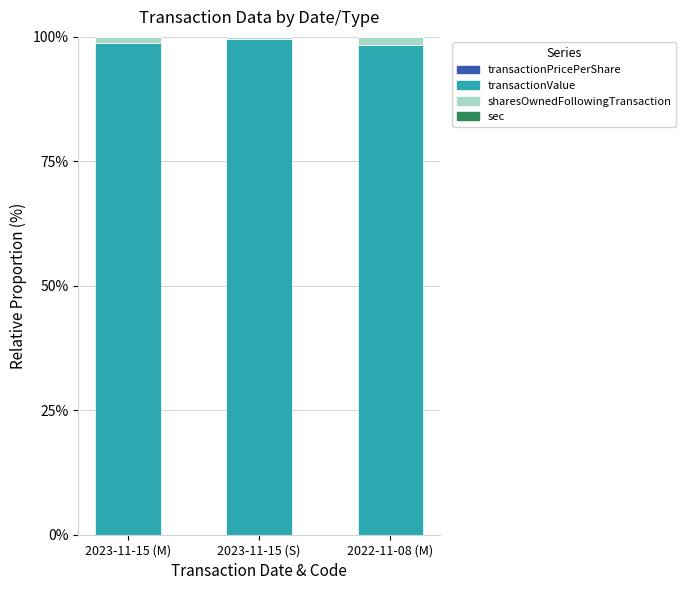

Count the number of categories in the chart.

3